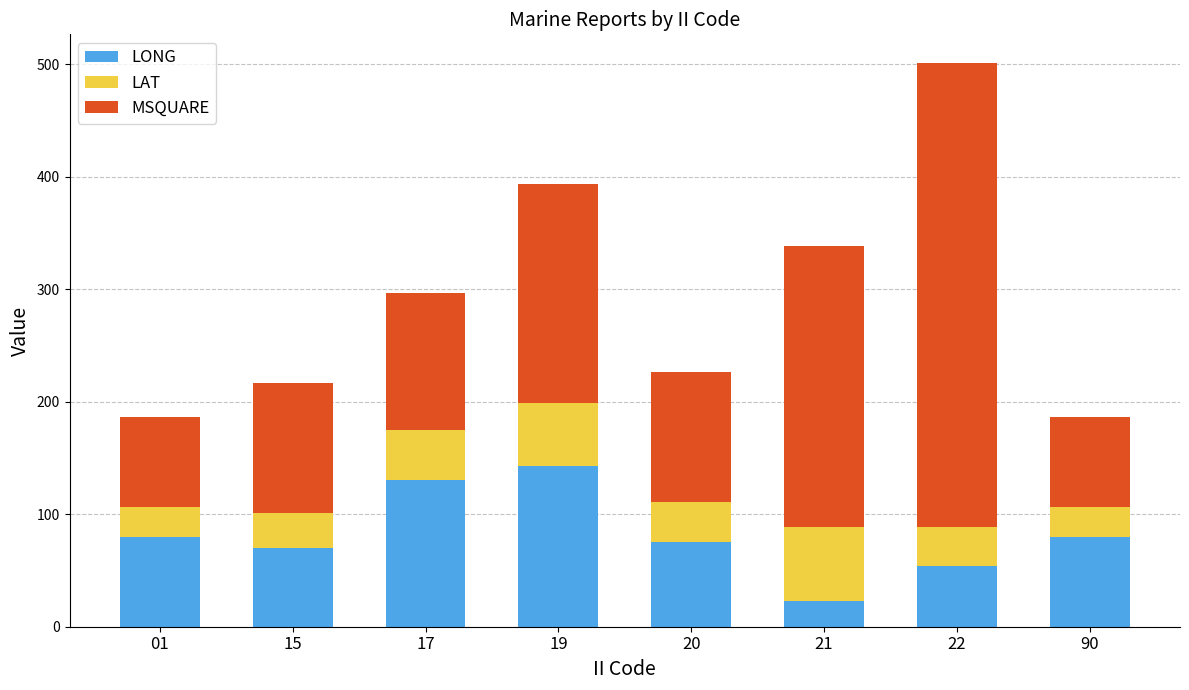

The value of LONG at 90 is 121.2. True or false?

False